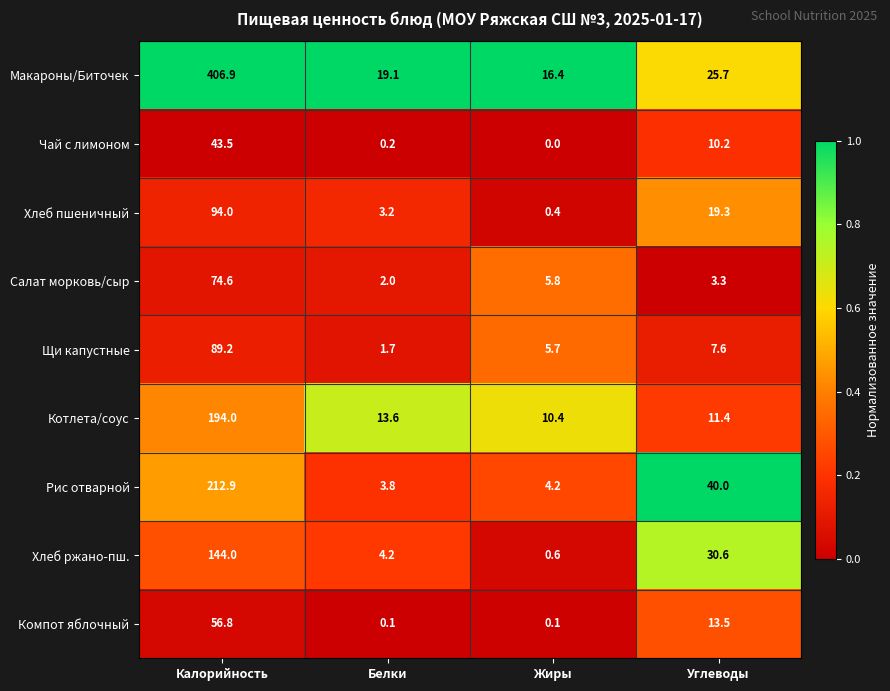

Which series has the largest range (max minus min)?

Макароны/Биточек